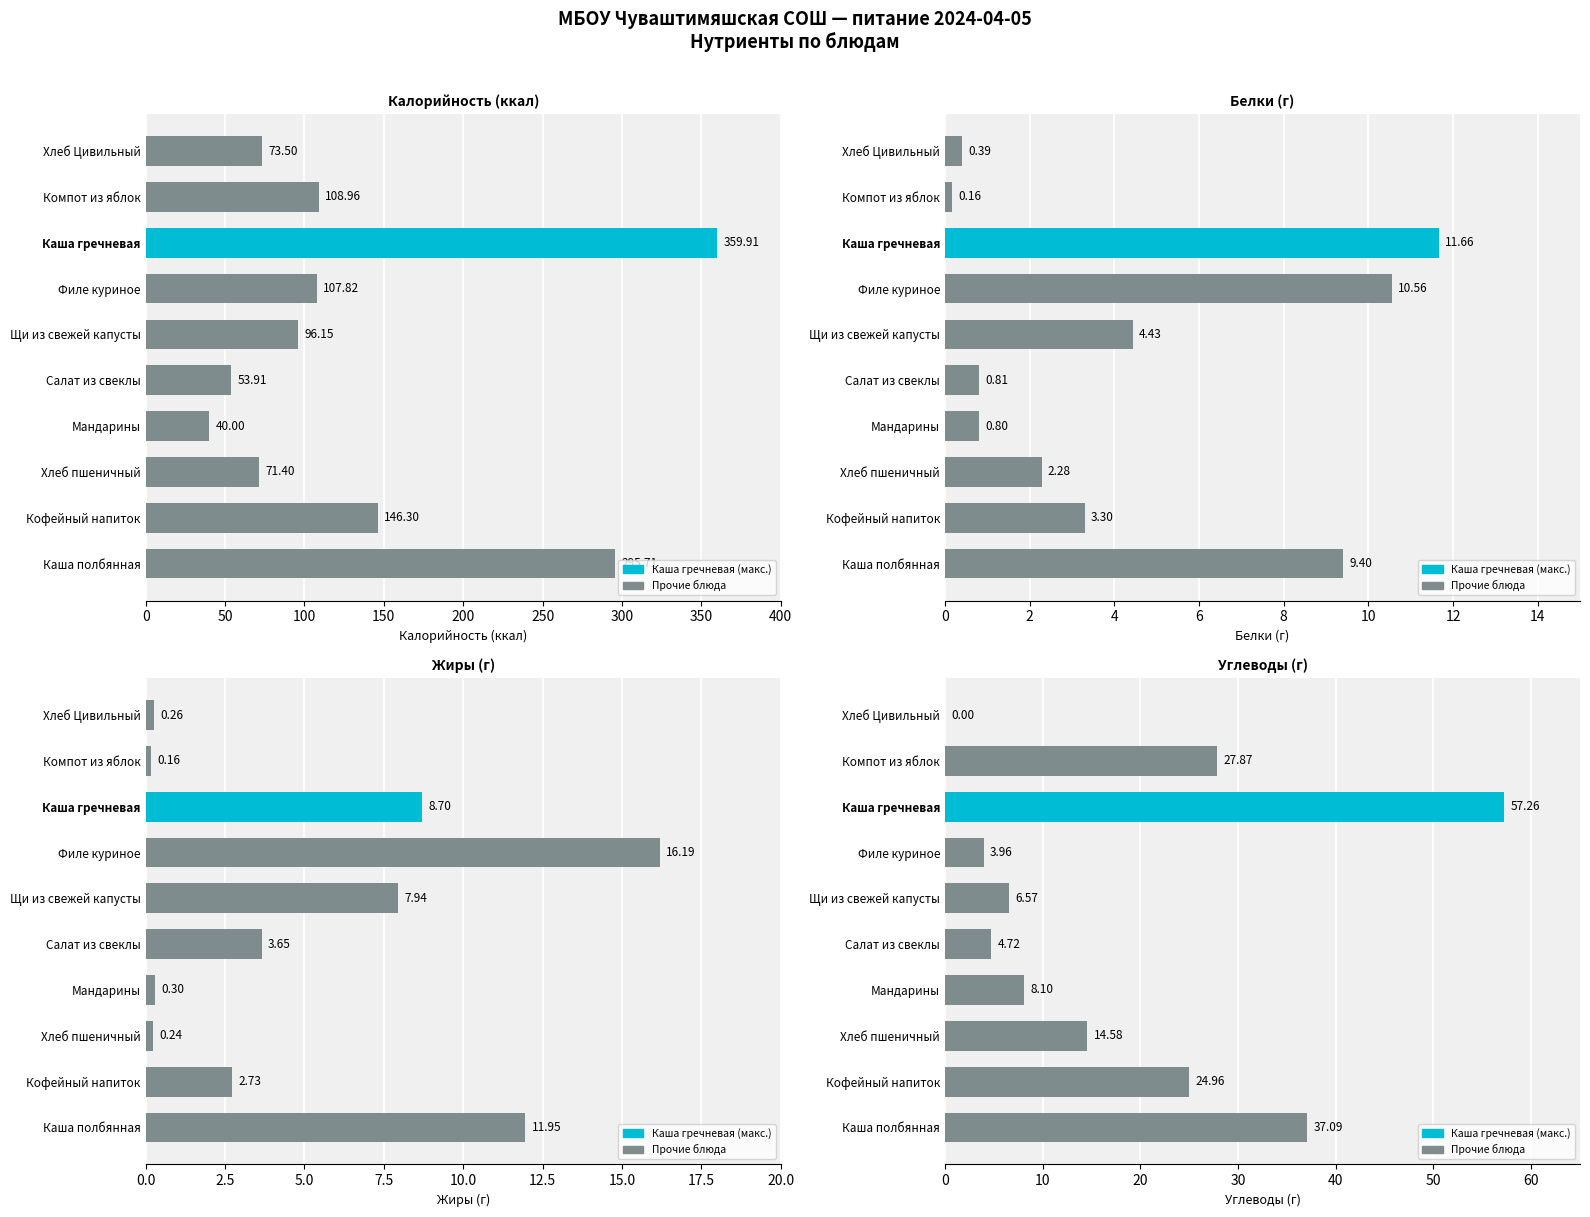

How many bars are there in each group?

4